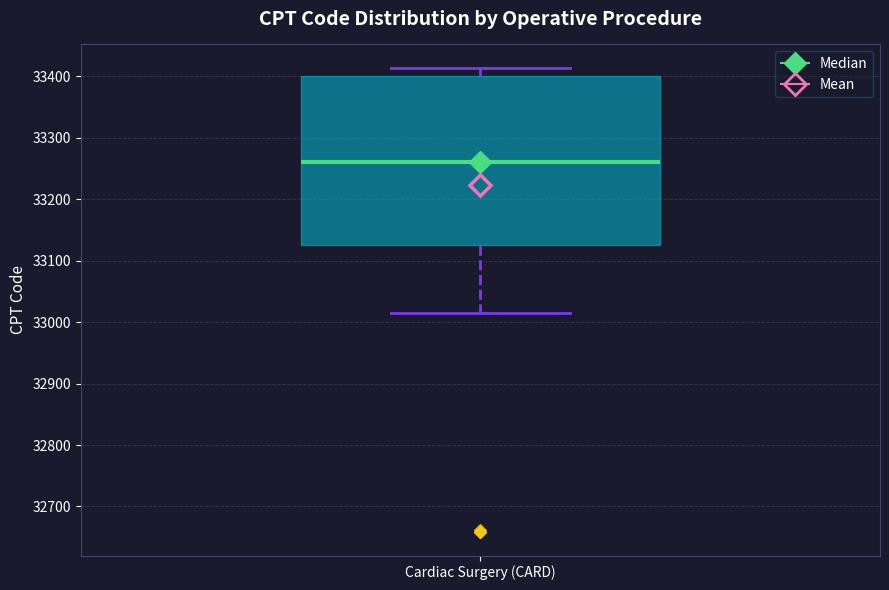

Where is the upper edge of the box for Cardiac Surgery (CARD) on the y-axis? The values are not printed on the chart, so give them approximately, as read against the axis.

33400